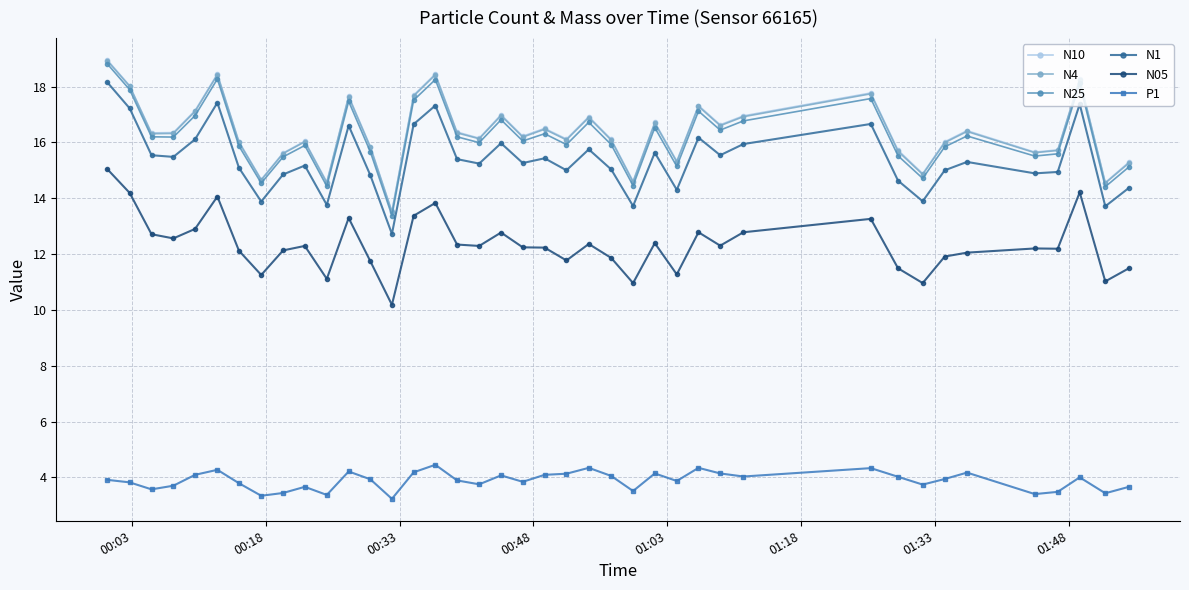

What is the value of the N1 point at the 5th from the left?

16.1